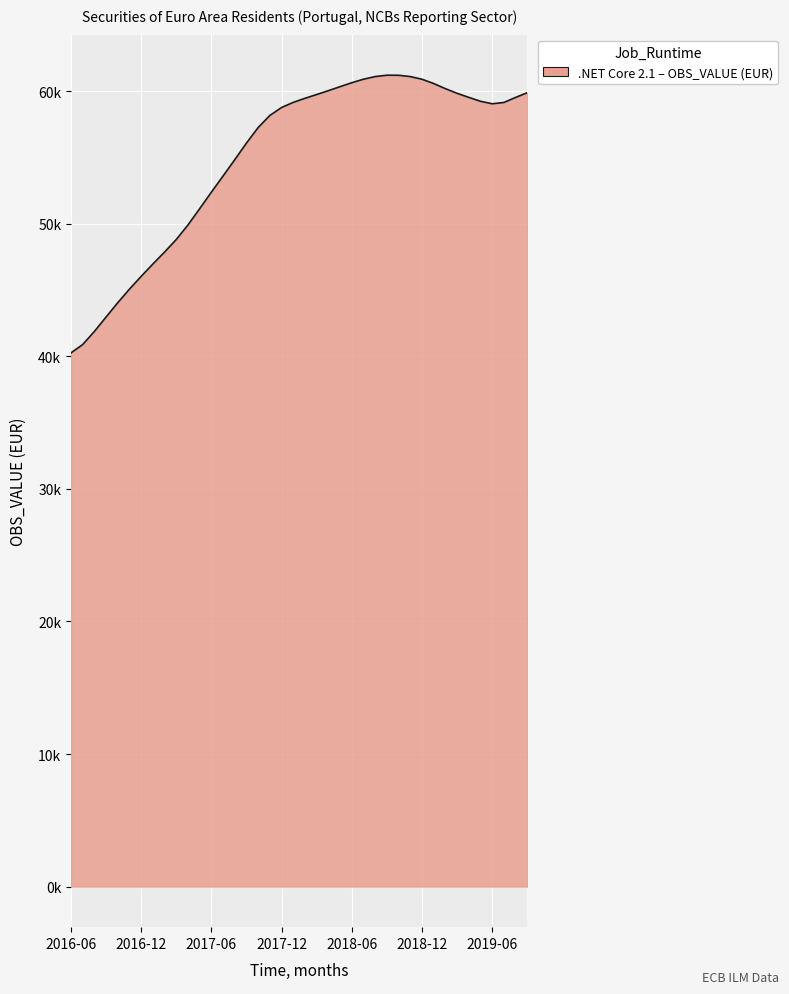

What is the label of the 18th point from the left?

2017-11